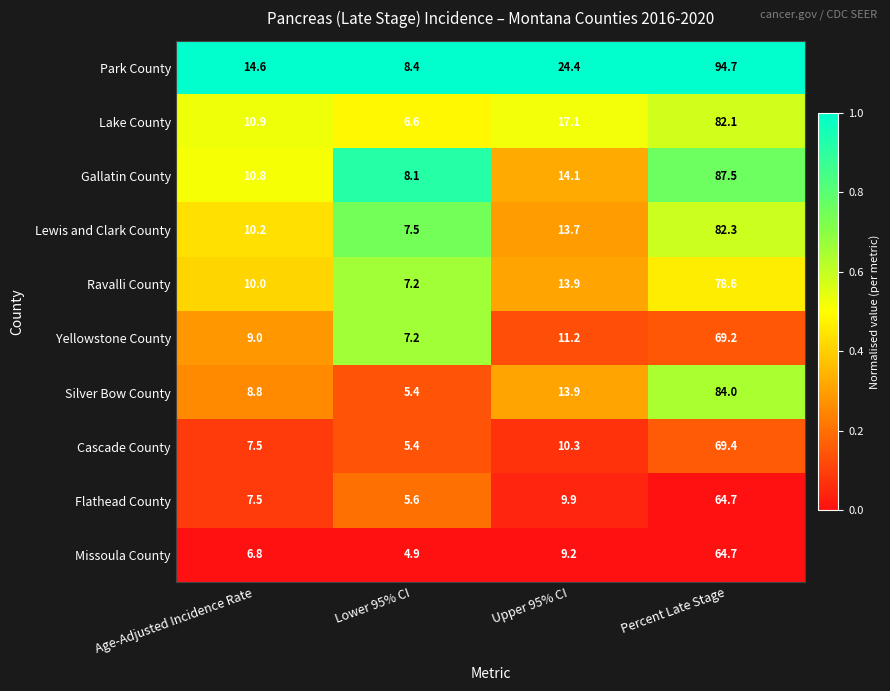

Rank the categories by Ravalli County value from highest to lowest.

Percent Late Stage, Upper 95% CI, Age-Adjusted Incidence Rate, Lower 95% CI